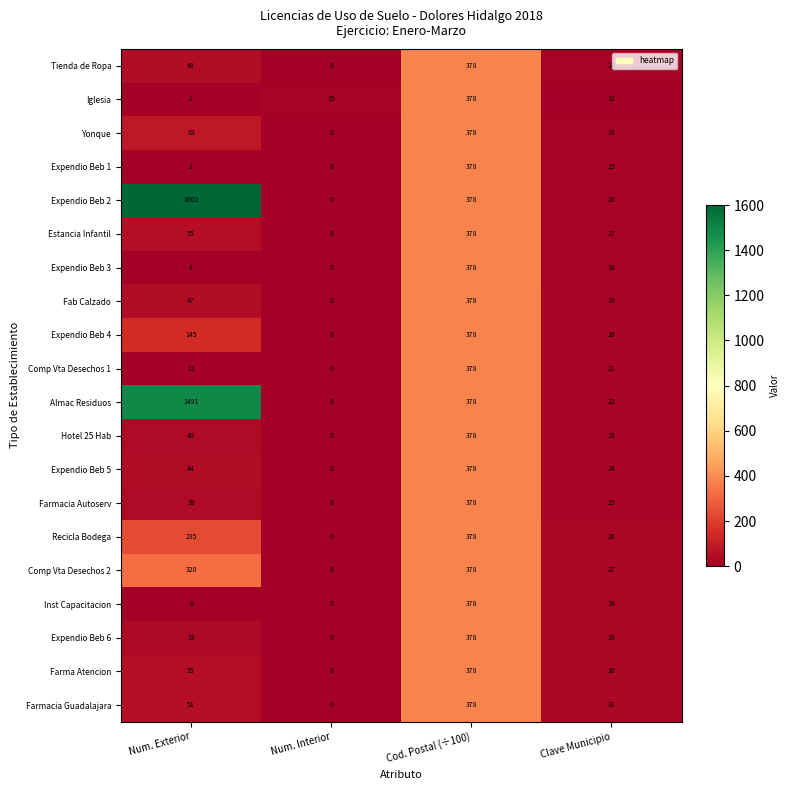

List the labels in order of Estancia Infantil value, smallest first.

Num. Interior, Clave Municipio, Num. Exterior, Cod. Postal (÷100)